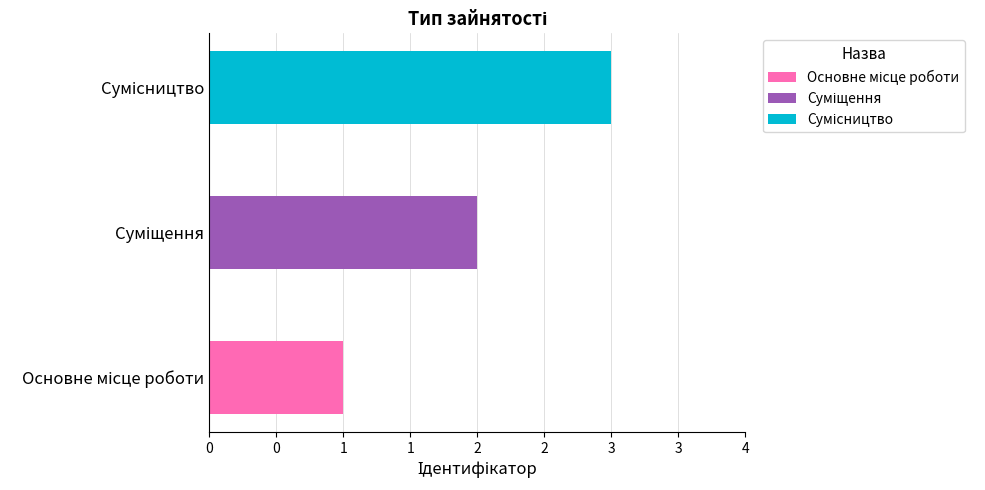

What is the difference between the maximum and minimum values?

2